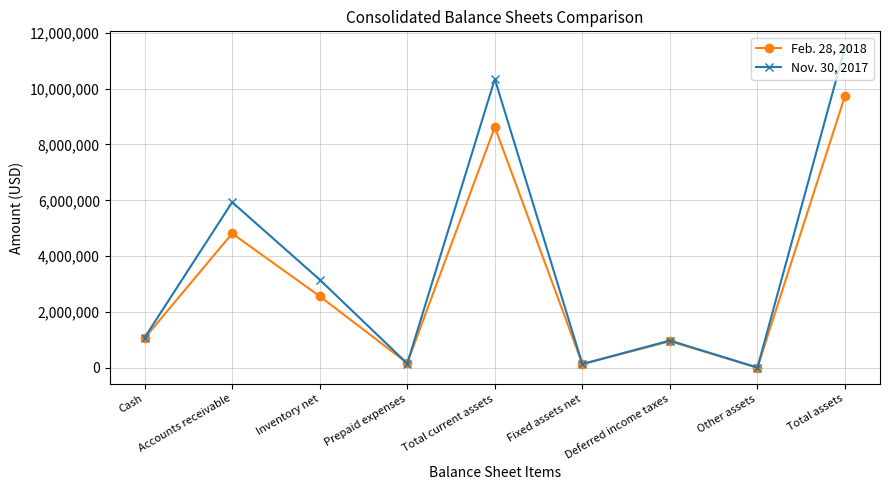

How many values in the Nov. 30, 2017 series are below 1086999?

4